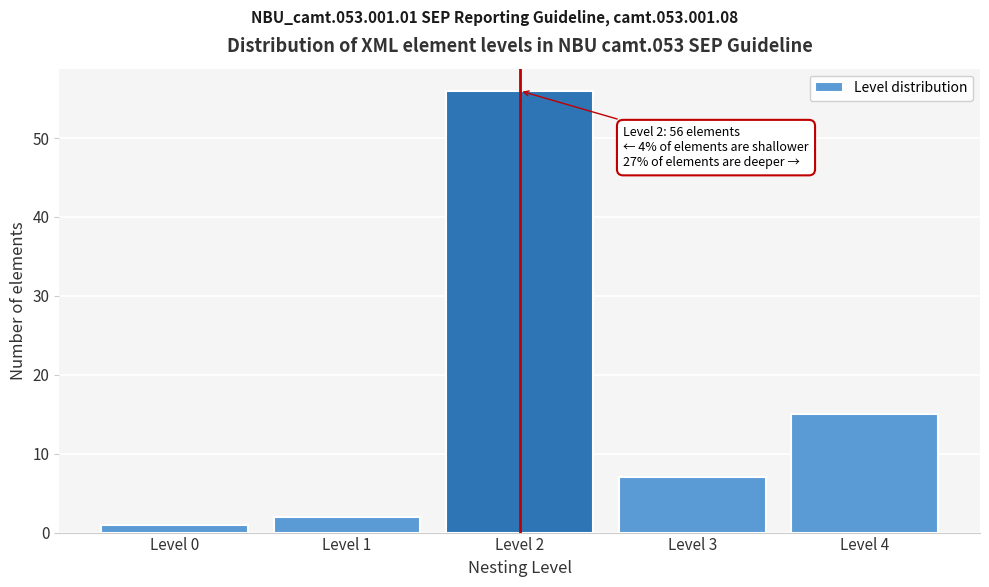

Over which range of the x-axis is the bar tallest?

1.5 to 2.5